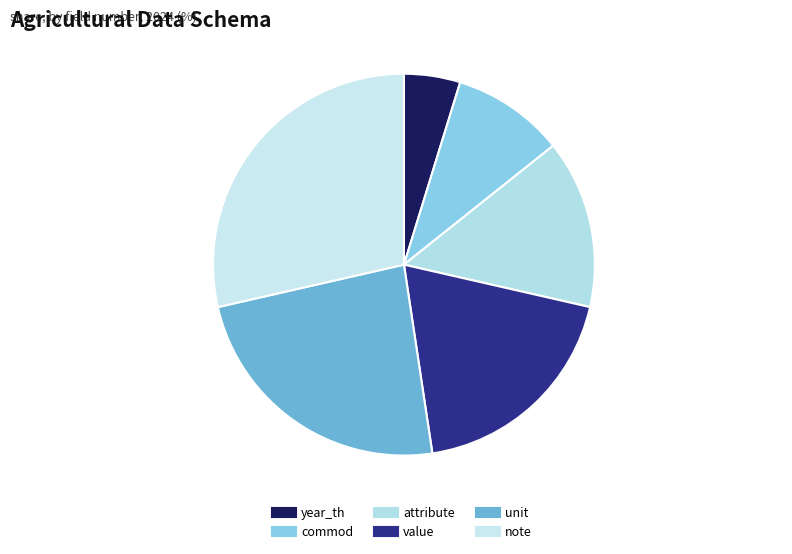

Which category has the smallest portion of the pie?

year_th